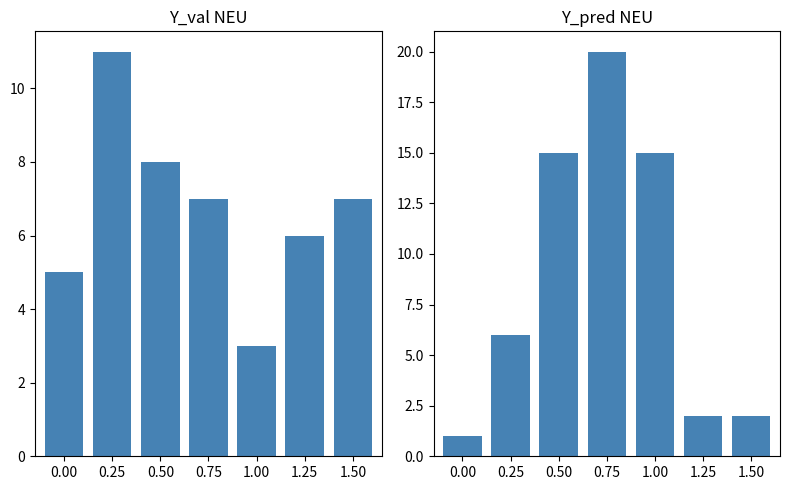

Is the value of F at 0.75 greater than the value of M at 1.00?

No